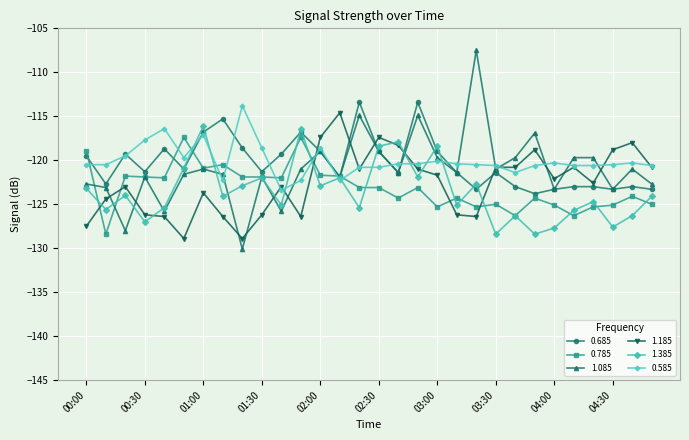

True or false: 0.785 and 1.385 intersect in this chart.

True